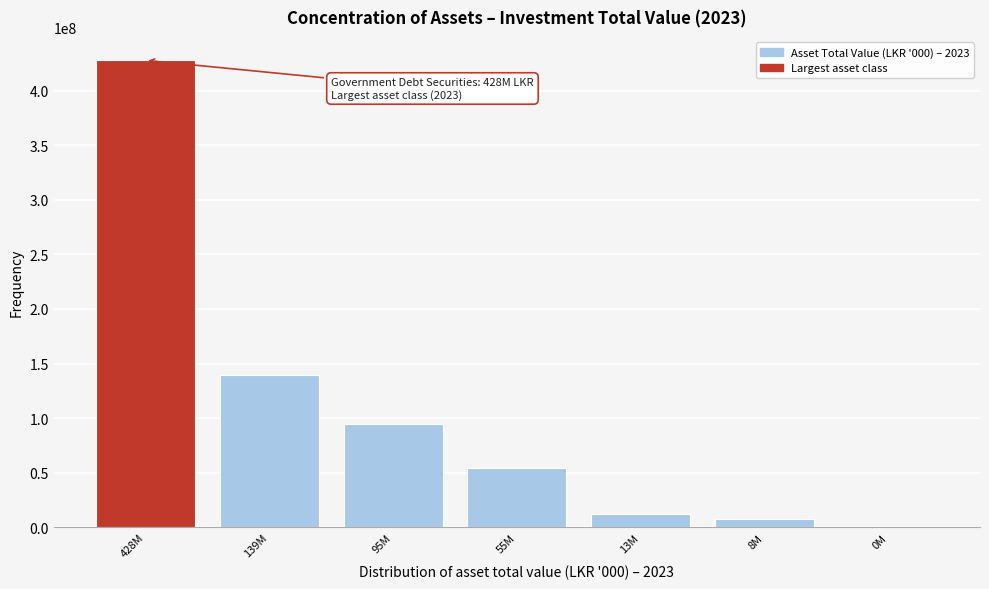

Reading left to right, list all the values displayed in this chart.

428M=427743232.1	139M=139473398.1	95M=94794071.5	55M=54540781.6	13M=12613419.4	8M=7560311.5	0M=235155.0